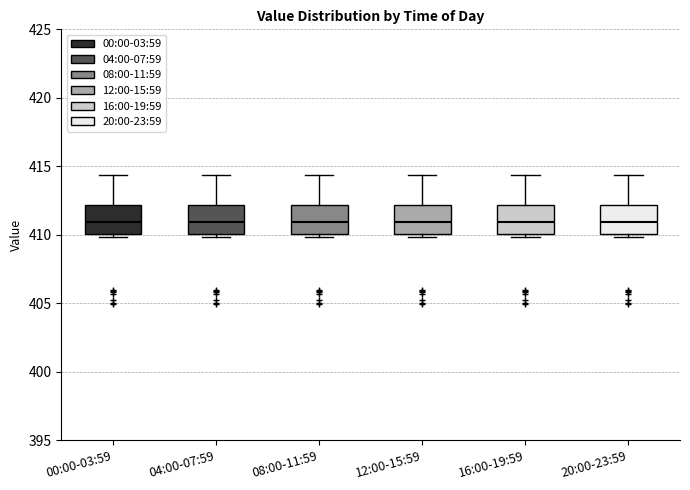

Where does the upper whisker of the box for 00:00-03:59 end on the y-axis? The values are not printed on the chart, so give them approximately, as read against the axis.

414.5